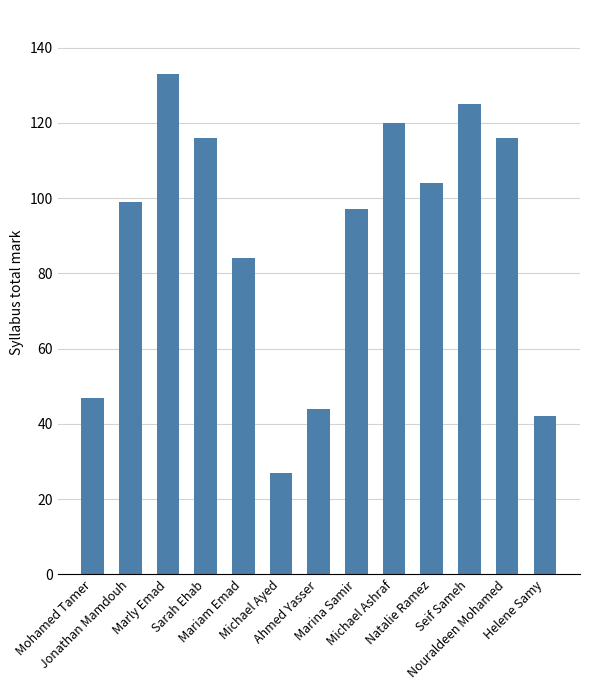

What is the change in value from Michael Ashraf to Natalie Ramez?

-16